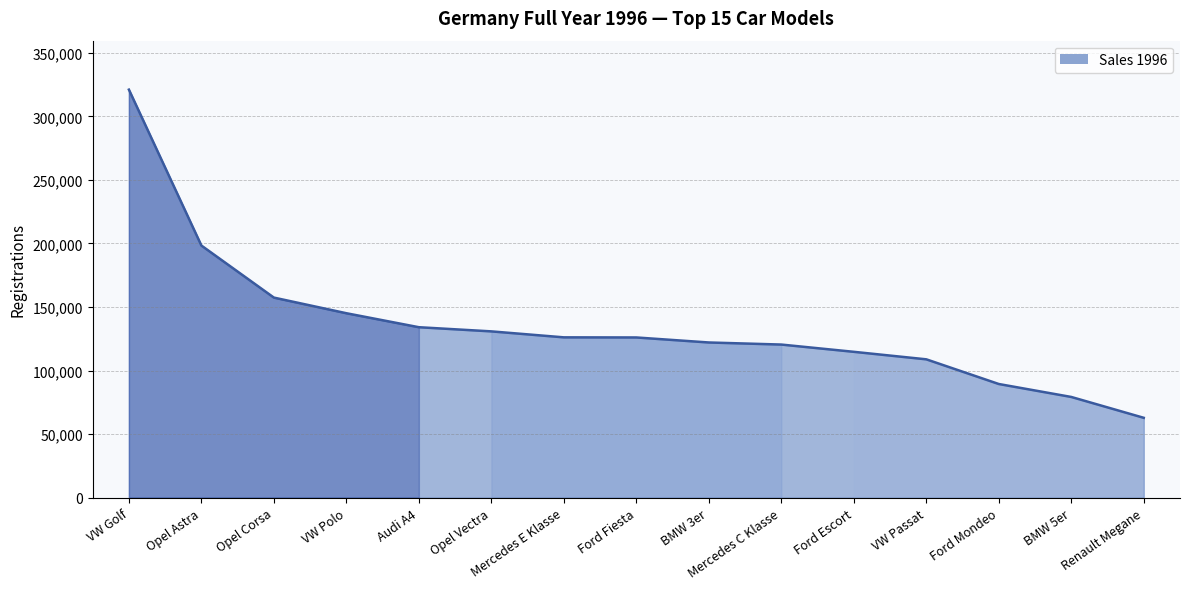

Which category has the lowest value across all series?

Renault Megane